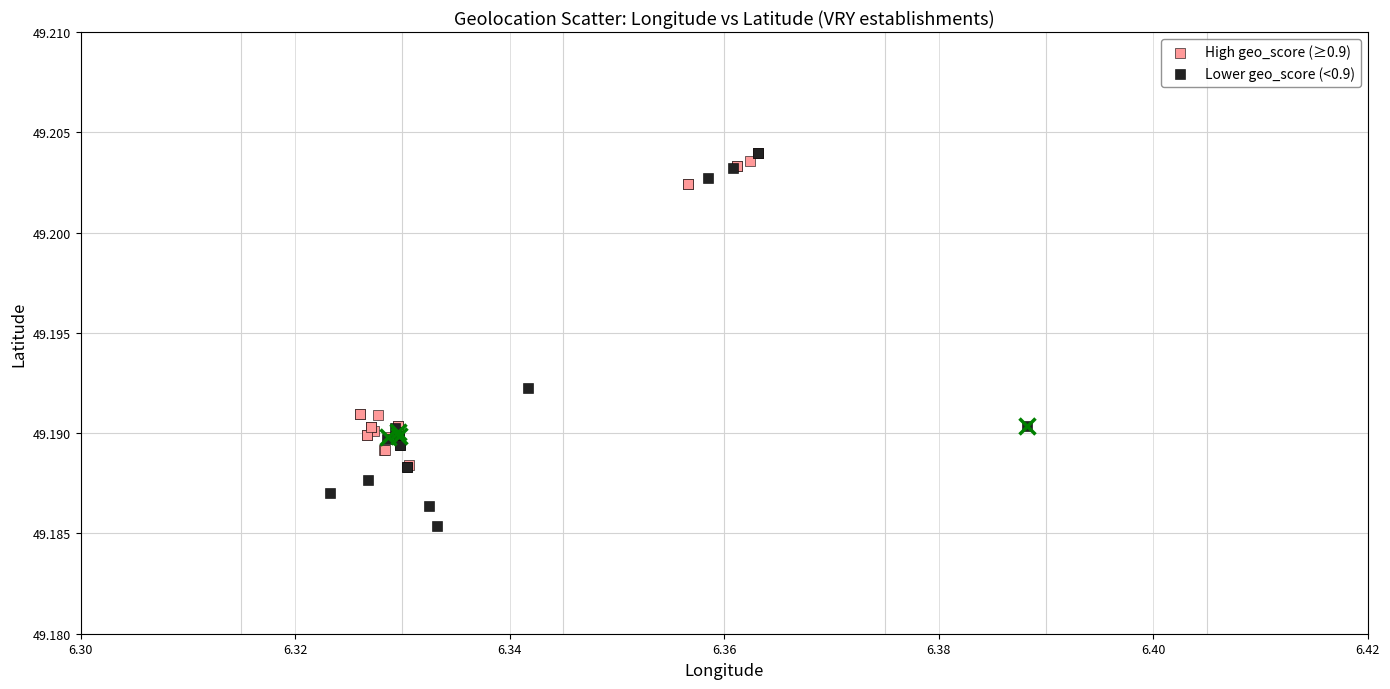

Which series reaches the minimum Y coordinate?

Lower geo_score (<0.9)